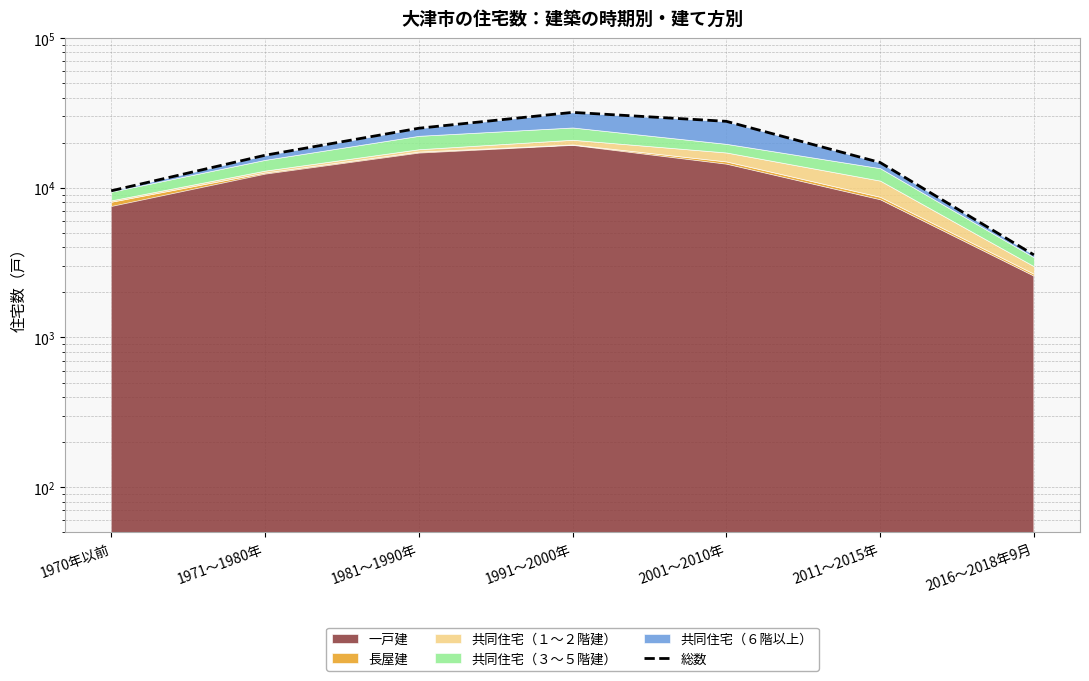

Reading left to right, transcribe all the data shown in this chart.

9530	16460	24940	31830	27740	14730	3560